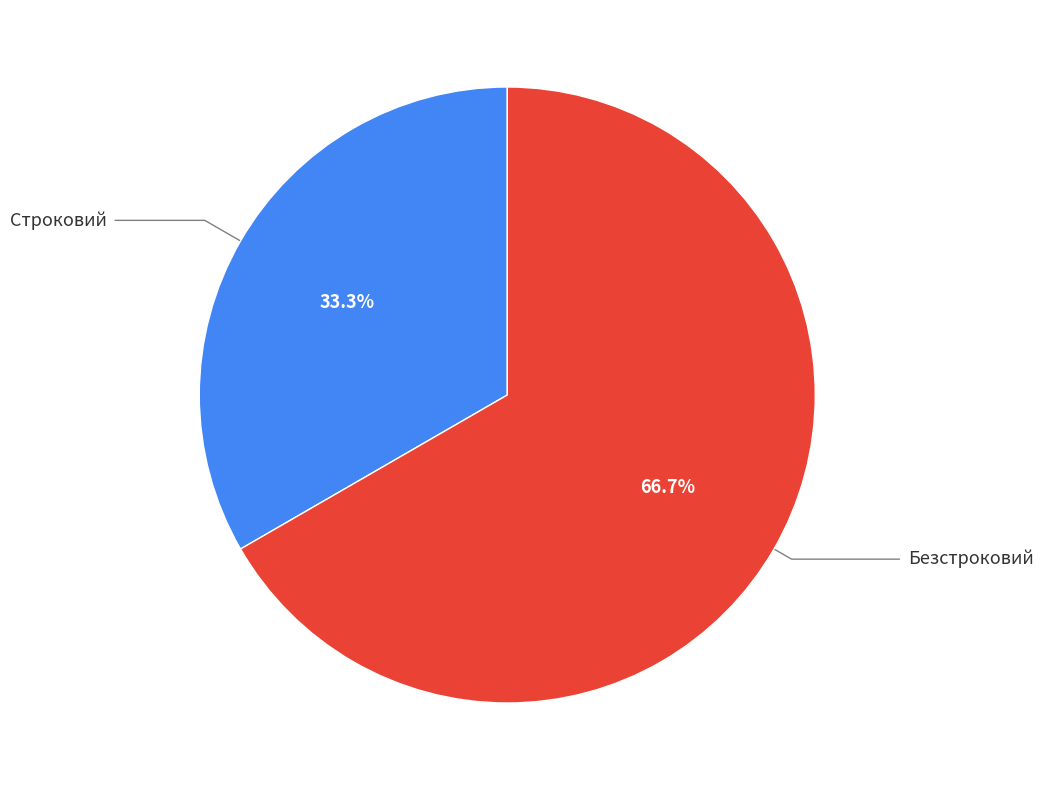

To the nearest percent, what portion does Строковий represent?

33%